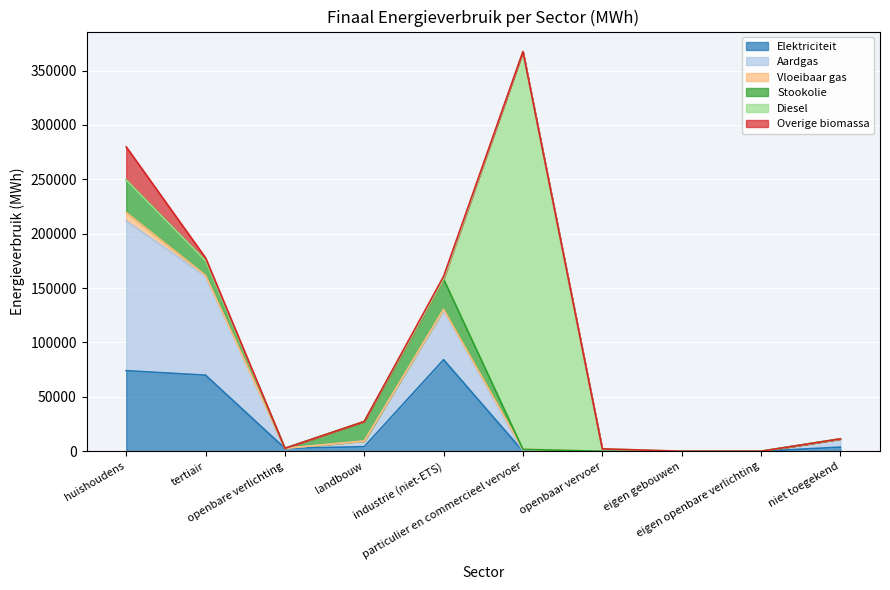

Which series has the largest total across all categories?

Diesel